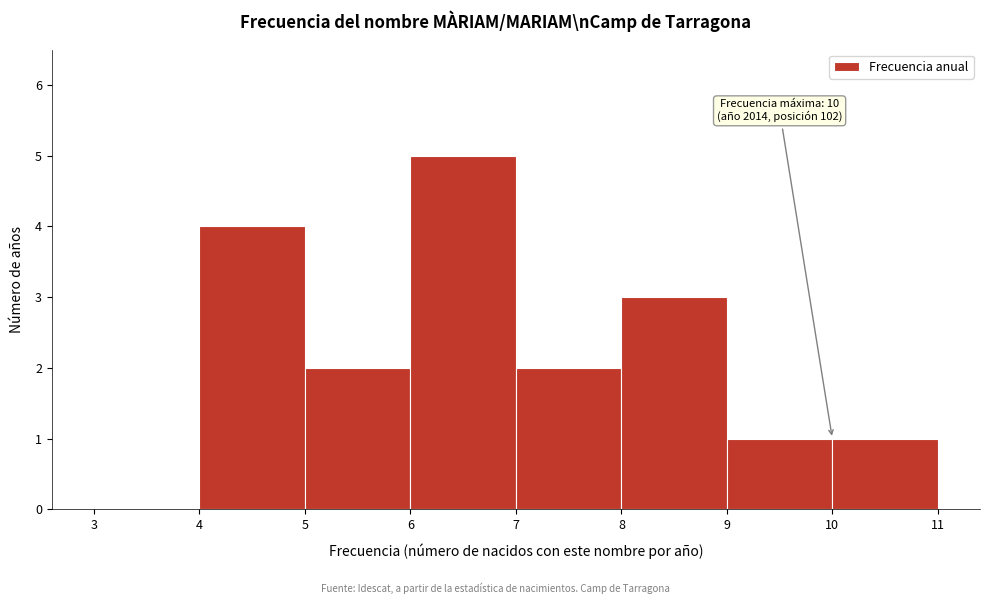

Which range on the x-axis has the tallest bar?

6 to 7